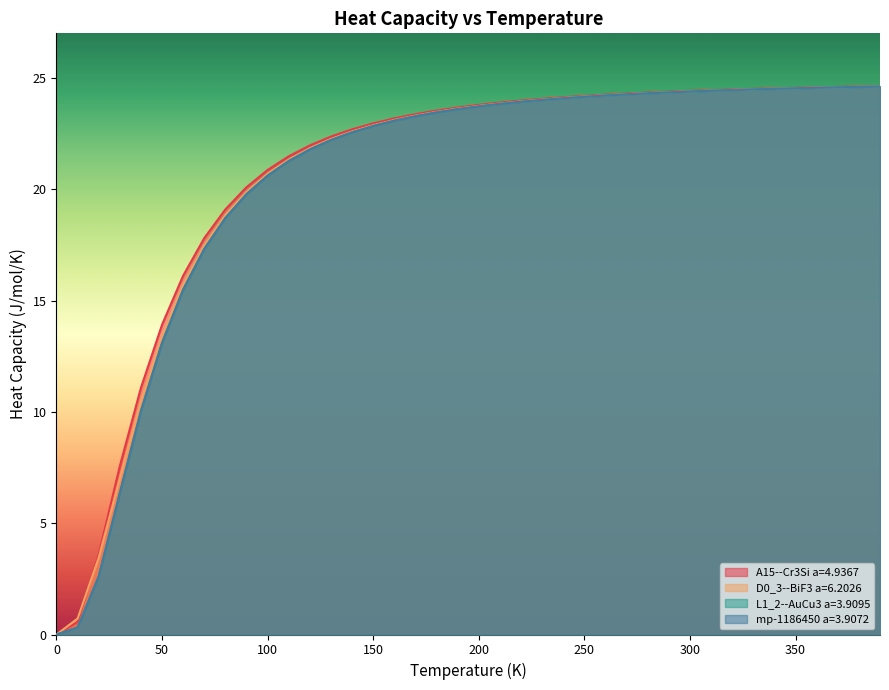

Which label corresponds to the largest value in the chart?

390.0